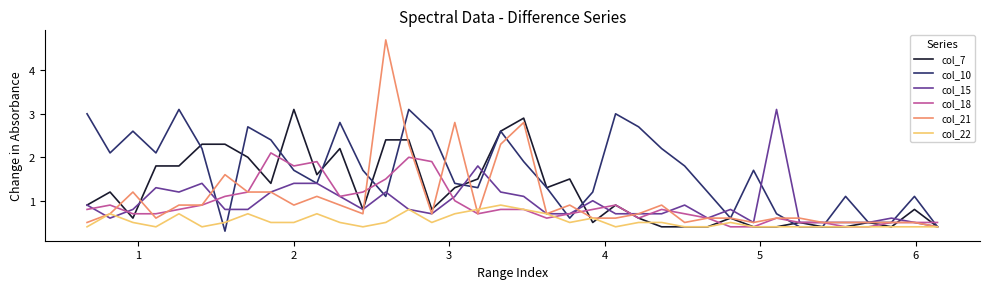

What is the average value of the col_15 series?

0.9